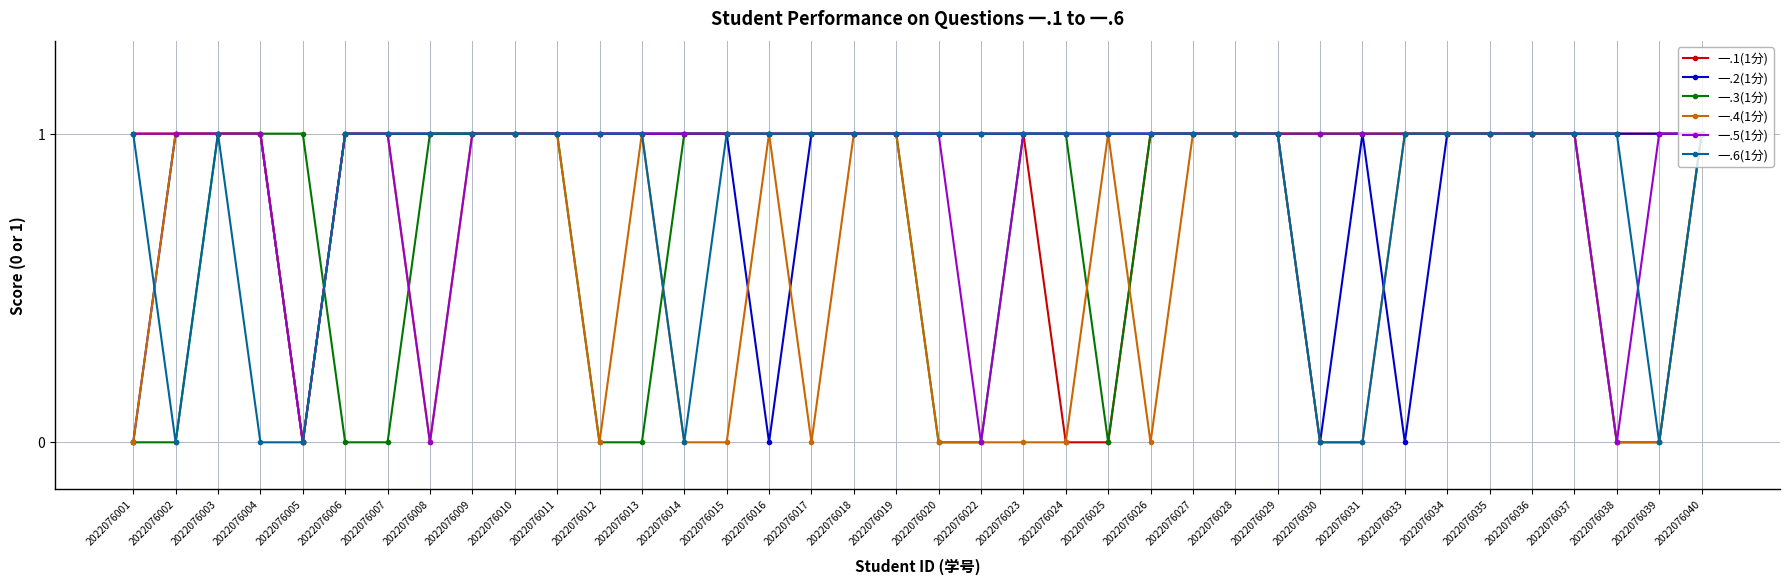

Read the 一.2(1分) value at 2022076023.

1